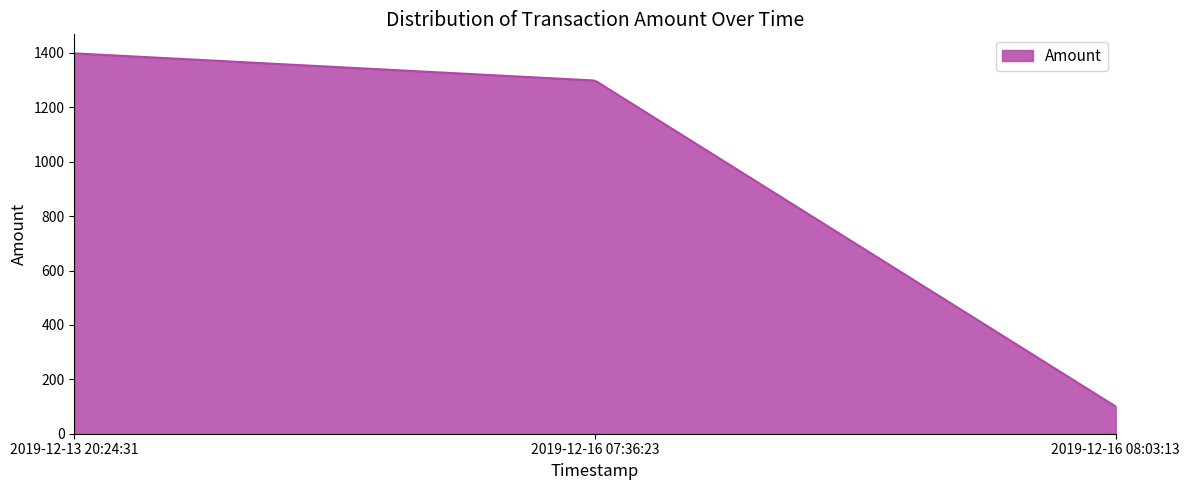

What is the smallest value displayed?

100.0